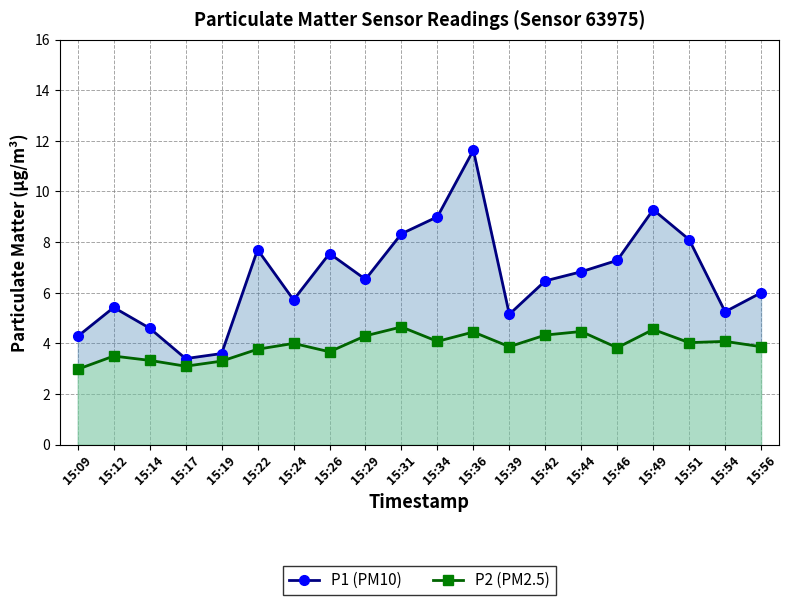

Is the value of P2 (PM2.5) at 15:44 greater than the value of P1 (PM10) at 15:42?

No